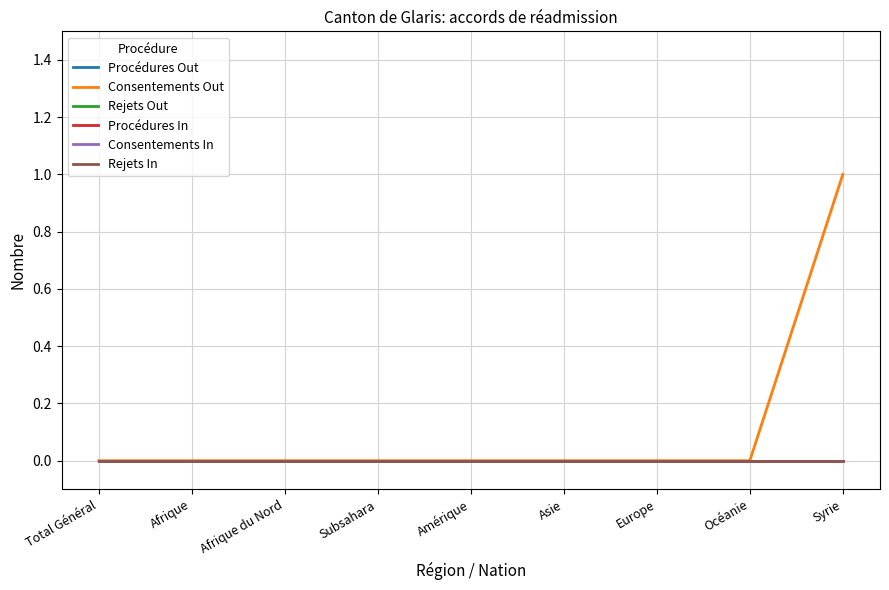

At how many categories does at least one series exceed 0?

1